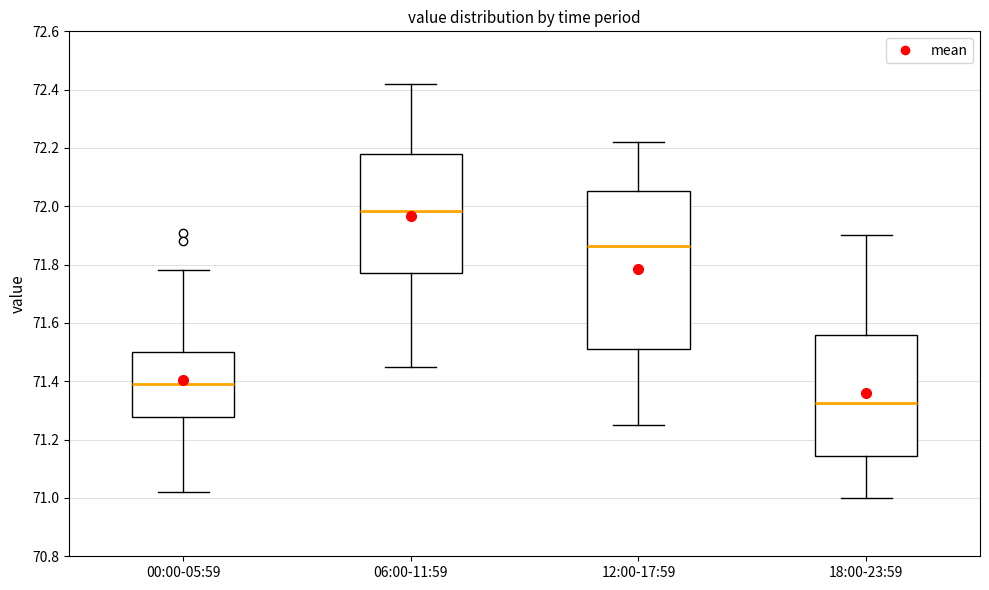

Which box's median line is the lowest?

18:00-23:59